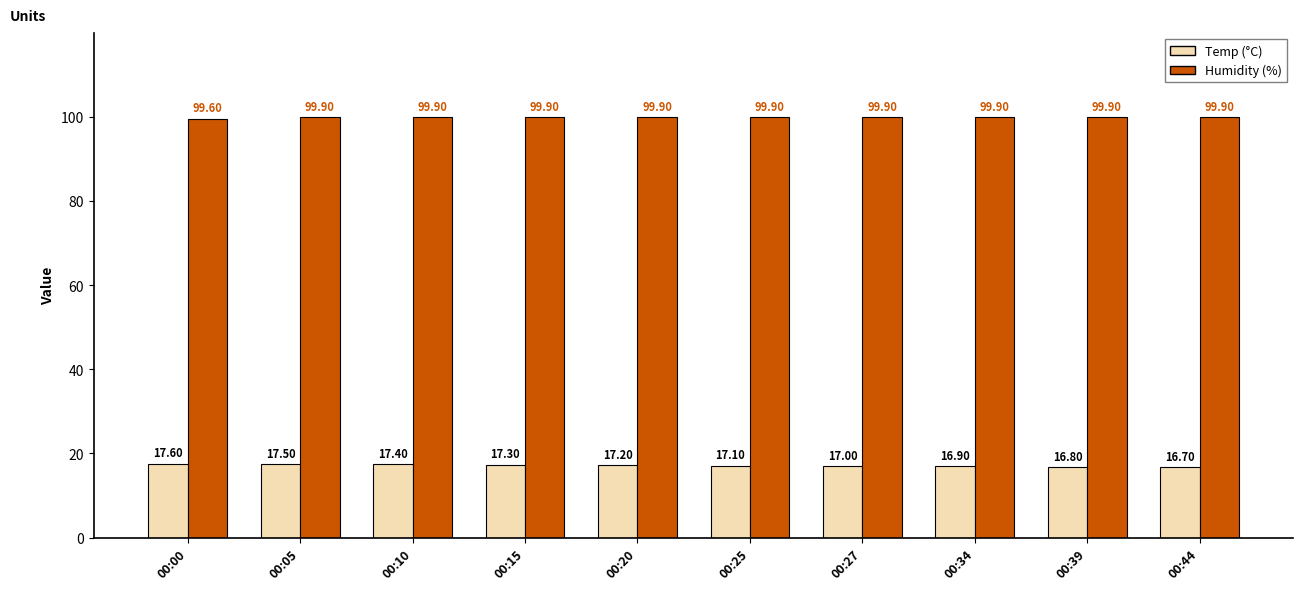

What is the smallest value displayed?

16.7